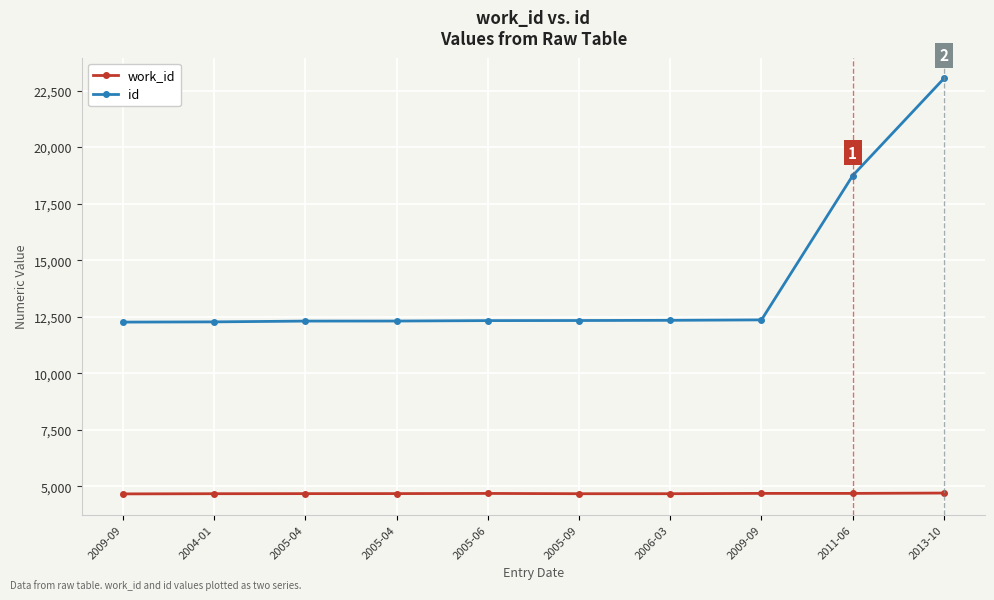

What is the approximate value of id at 2013-10?

23037